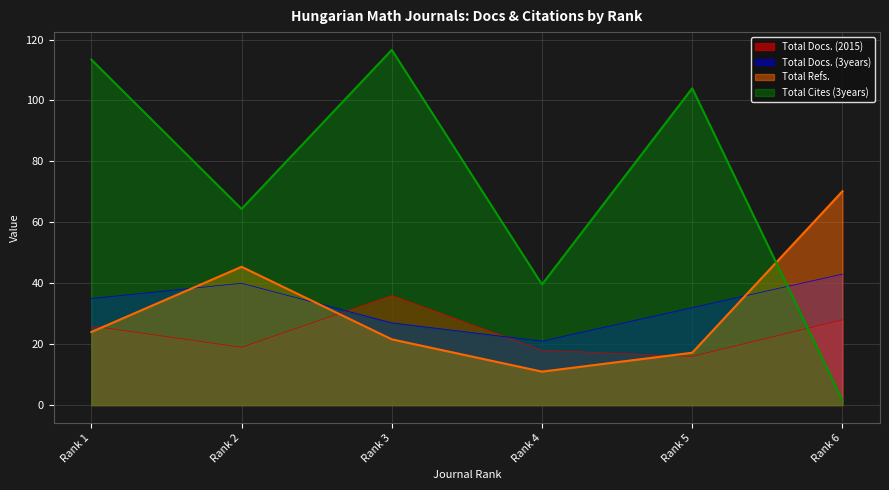

True or false: Total Cites (3years) has a value of 63.3 at Rank 1.

False